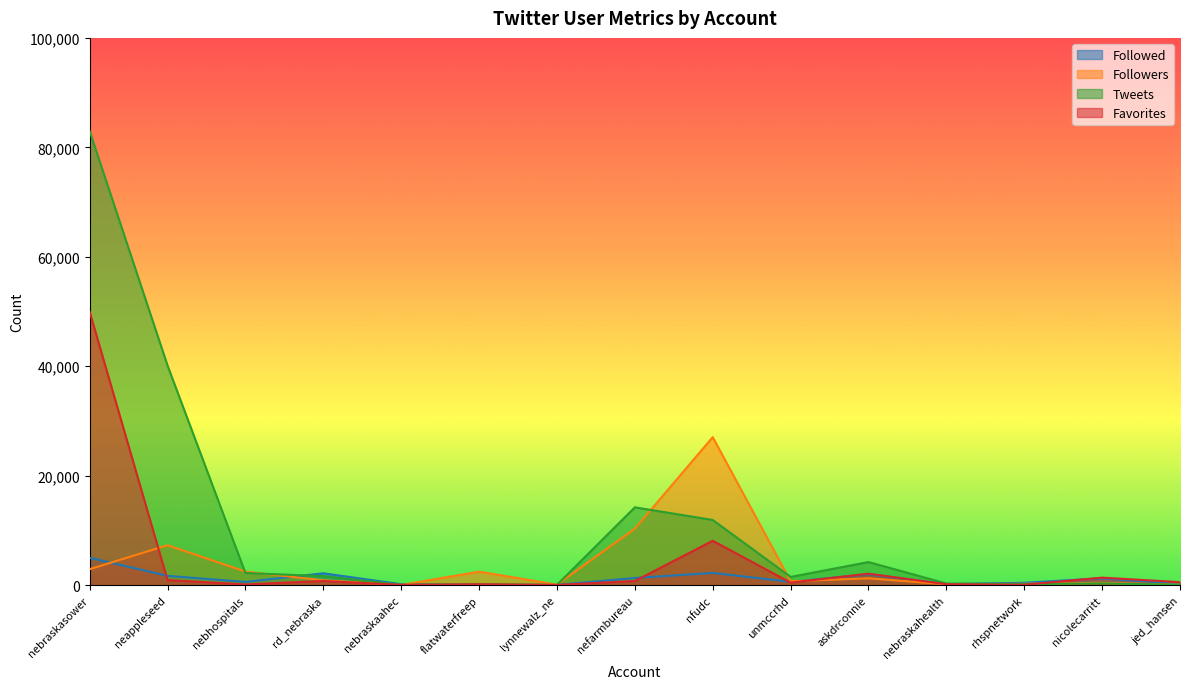

What is the approximate value of Tweets at lynnewalz_ne, to the nearest 10?

40